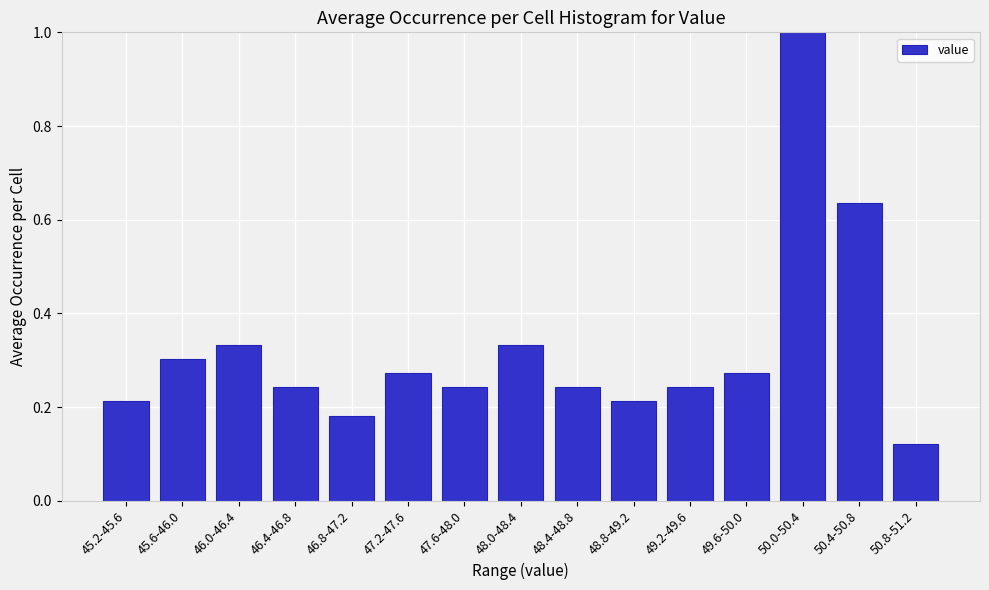

Between 46.0-46.4 and 47.2-47.6, which is larger?

46.0-46.4